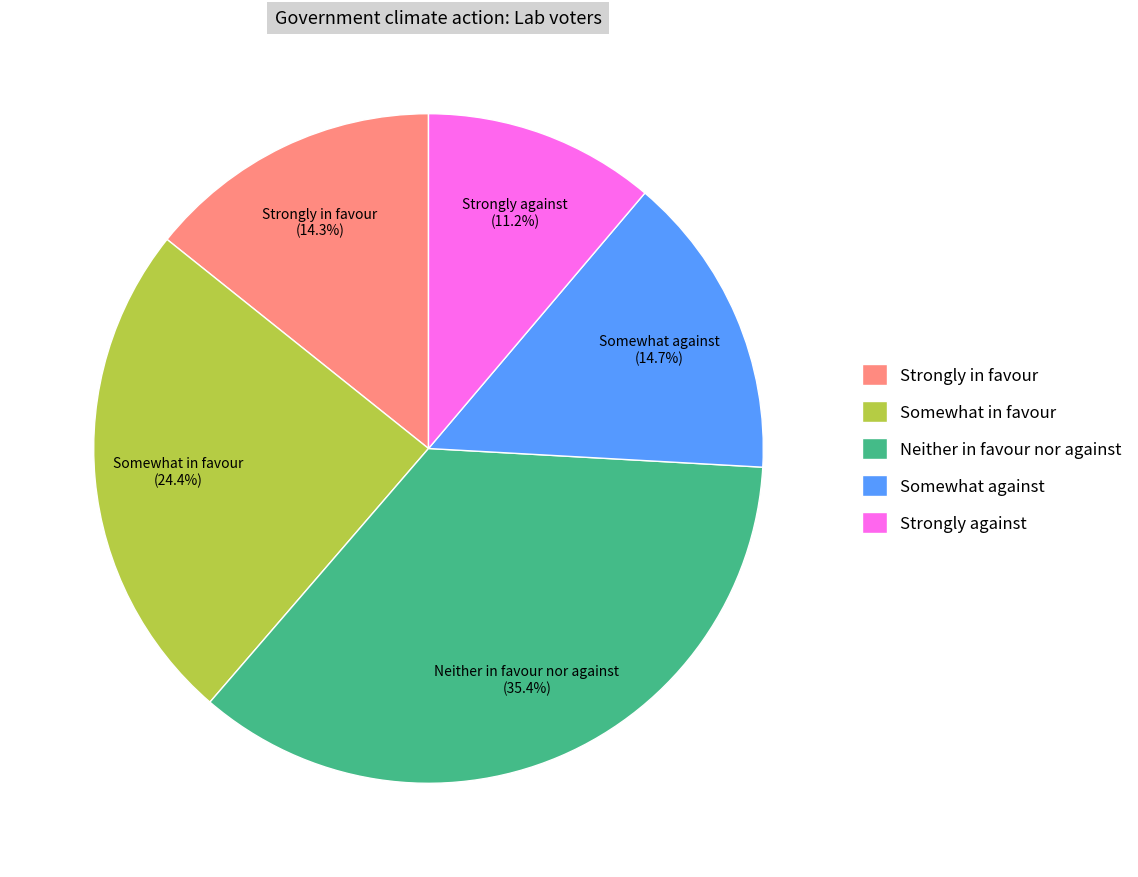

To the nearest percent, what is the difference between the largest and smallest slice percentages?

24%